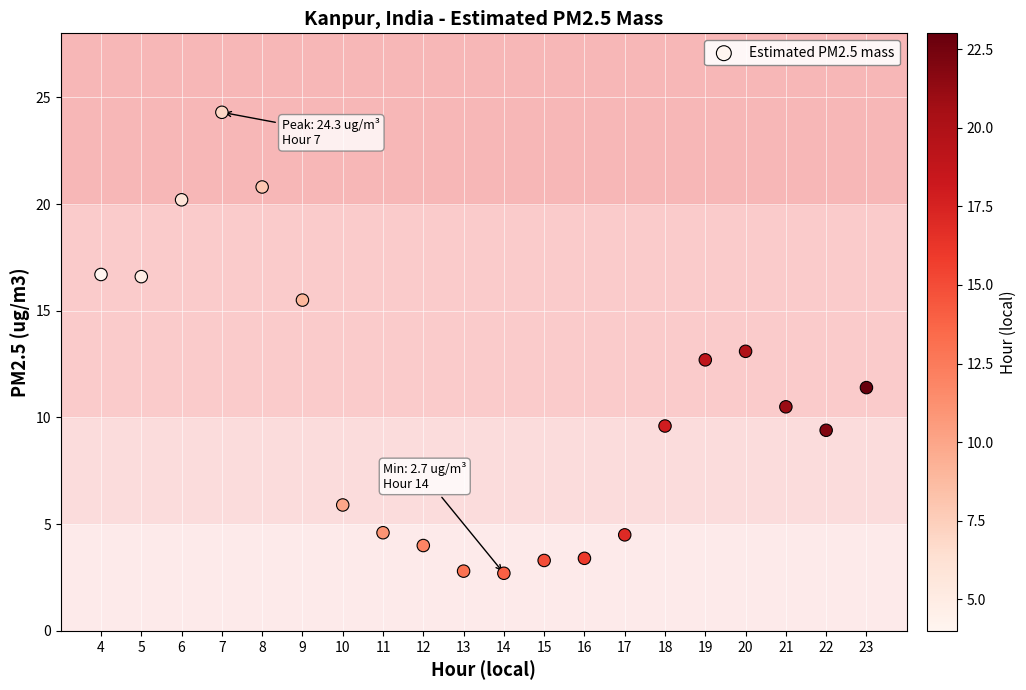

What is the range of Y values (max minus min)?

21.6